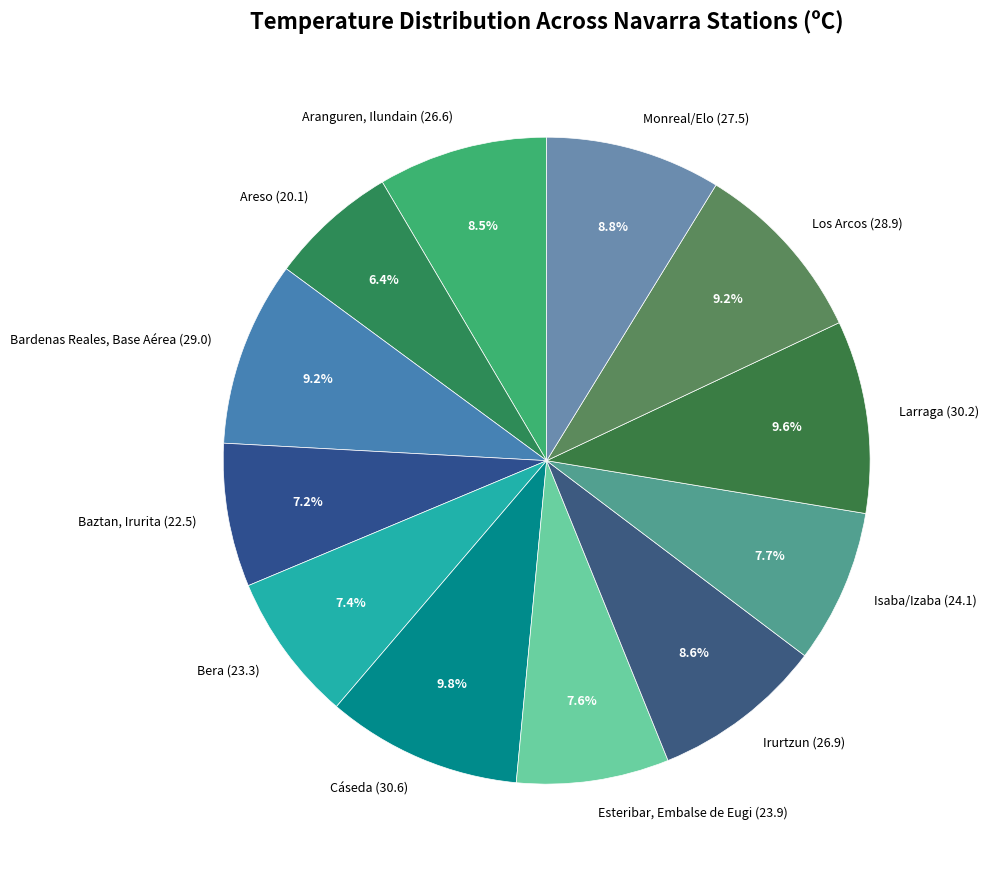

Is the sum of Monreal/Elo and Cáseda greater than half?

No